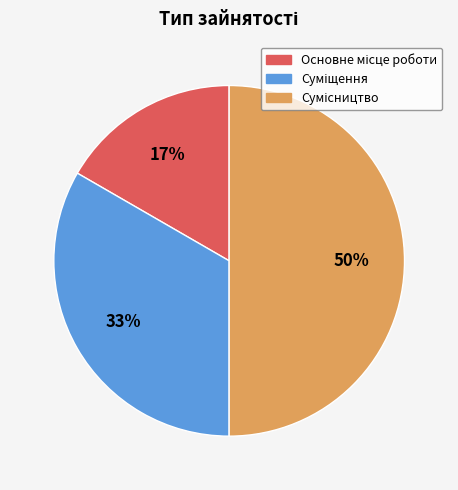

To the nearest percent, what is the difference between the largest and smallest slice percentages?

33%